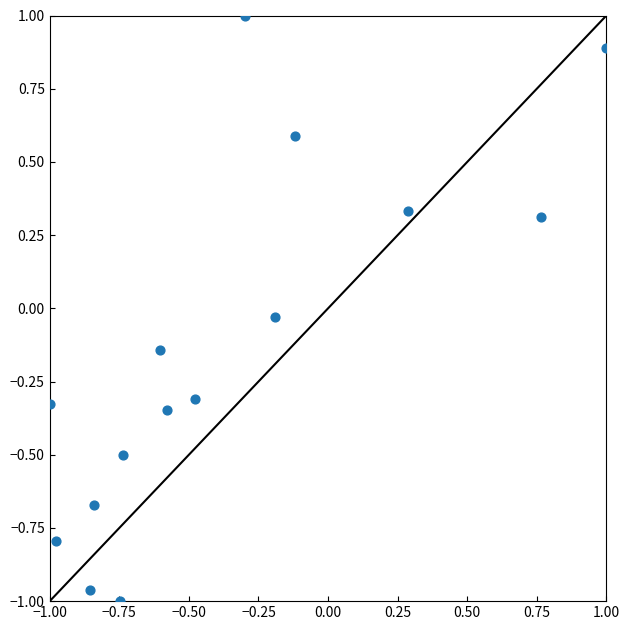

What is the range of X values (max minus min)?

2.0